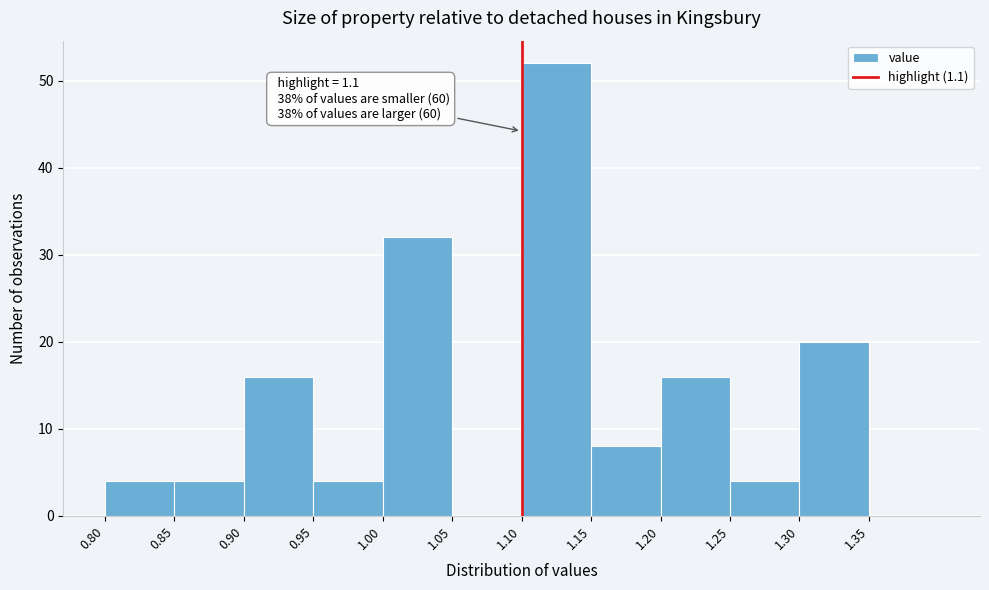

Over which range of the x-axis is the bar tallest?

1.10 to 1.15